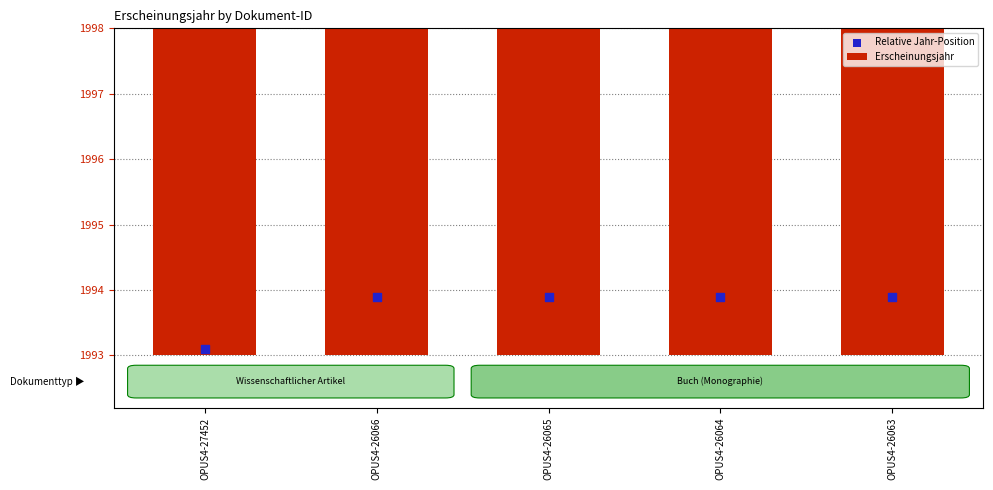

What are all the series names shown in the legend?

Erscheinungsjahr, Relative Jahr-Position